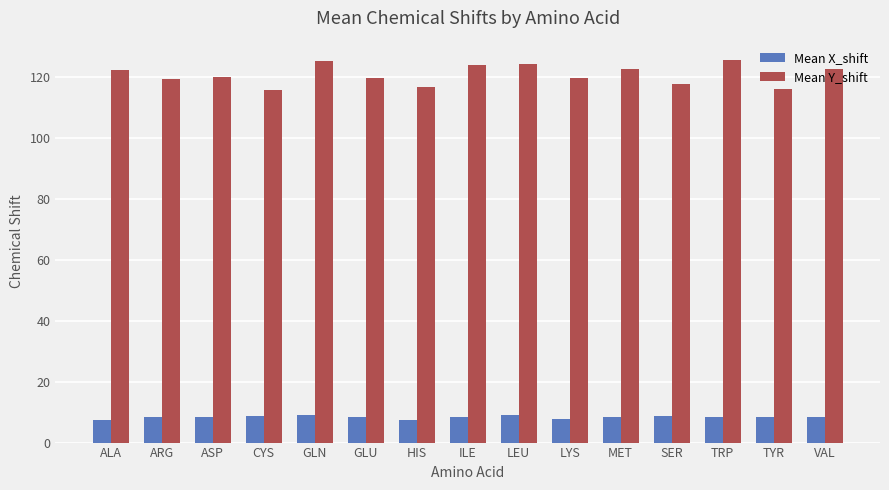

Which series has the largest total across all categories?

Mean Y_shift